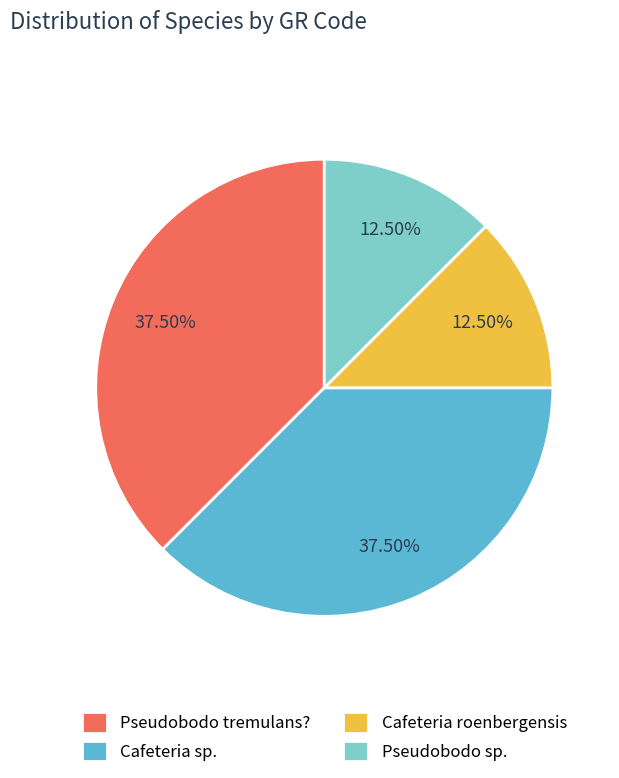

What is the ratio of the value at Cafeteria roenbergensis to the value at Cafeteria sp.?

0.3